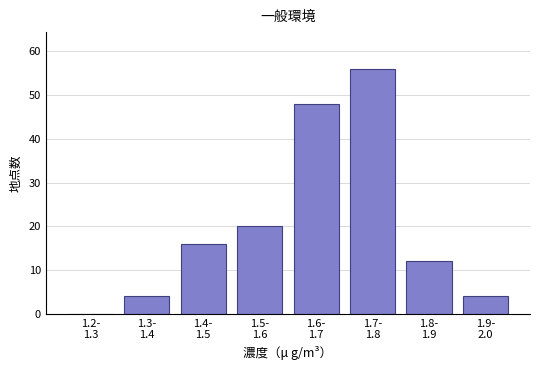

How many series are shown in this chart?

1